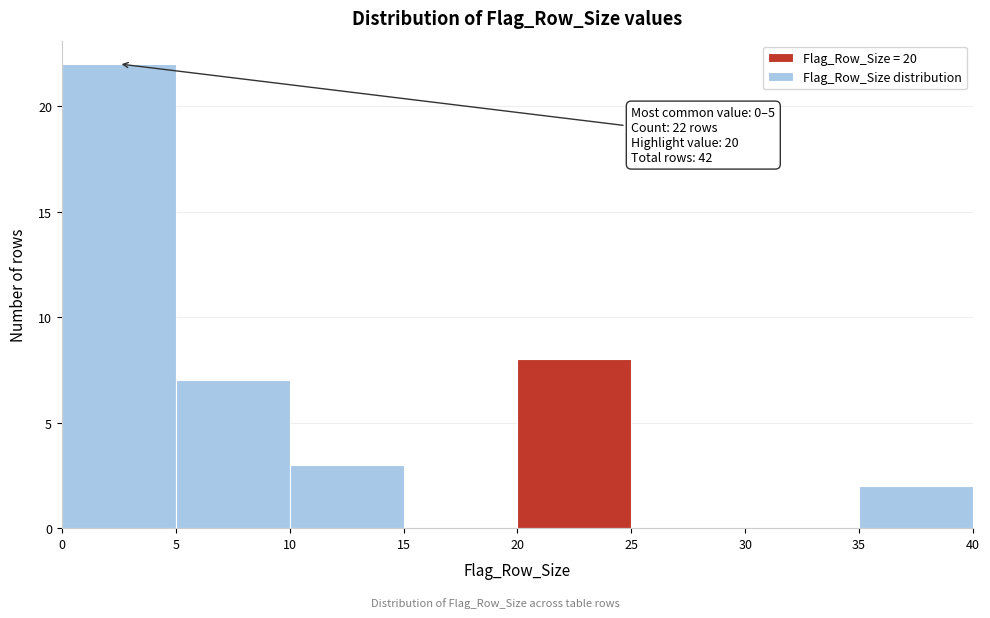

Over which range of the x-axis is the bar tallest?

0 to 5